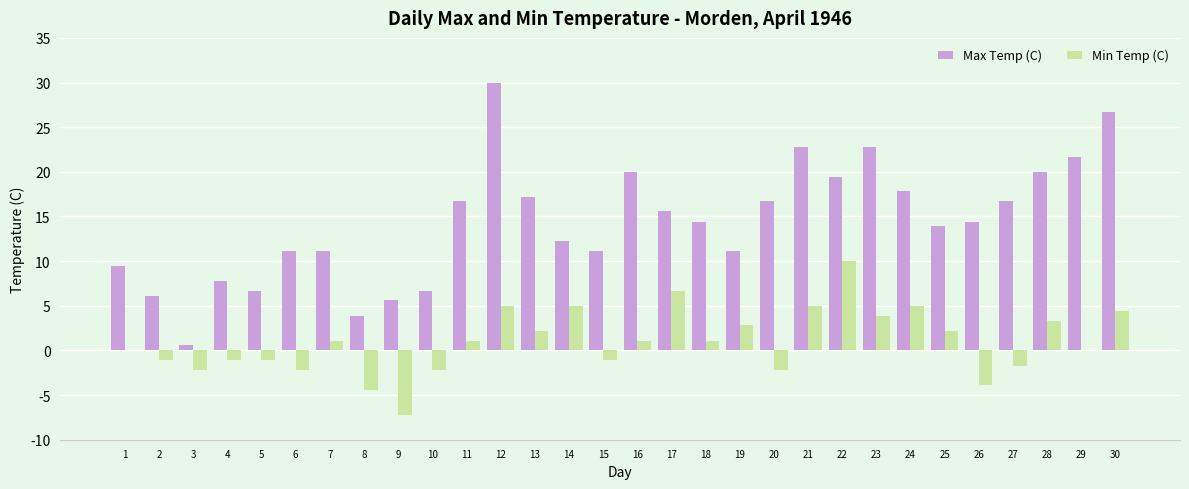

At which label does Max Temp (C) first exceed 14?

11